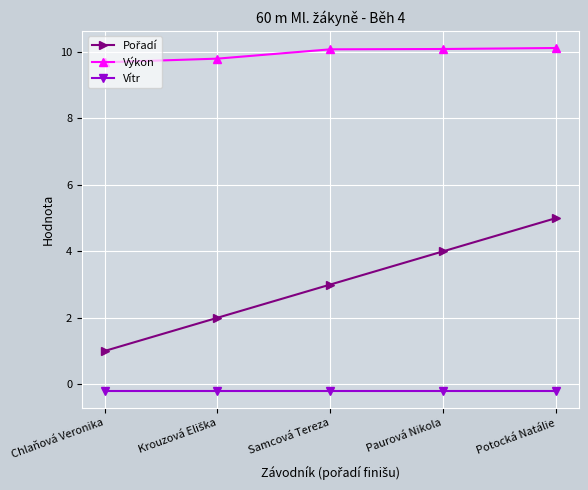

What is the highest value of the Výkon series?

10.1